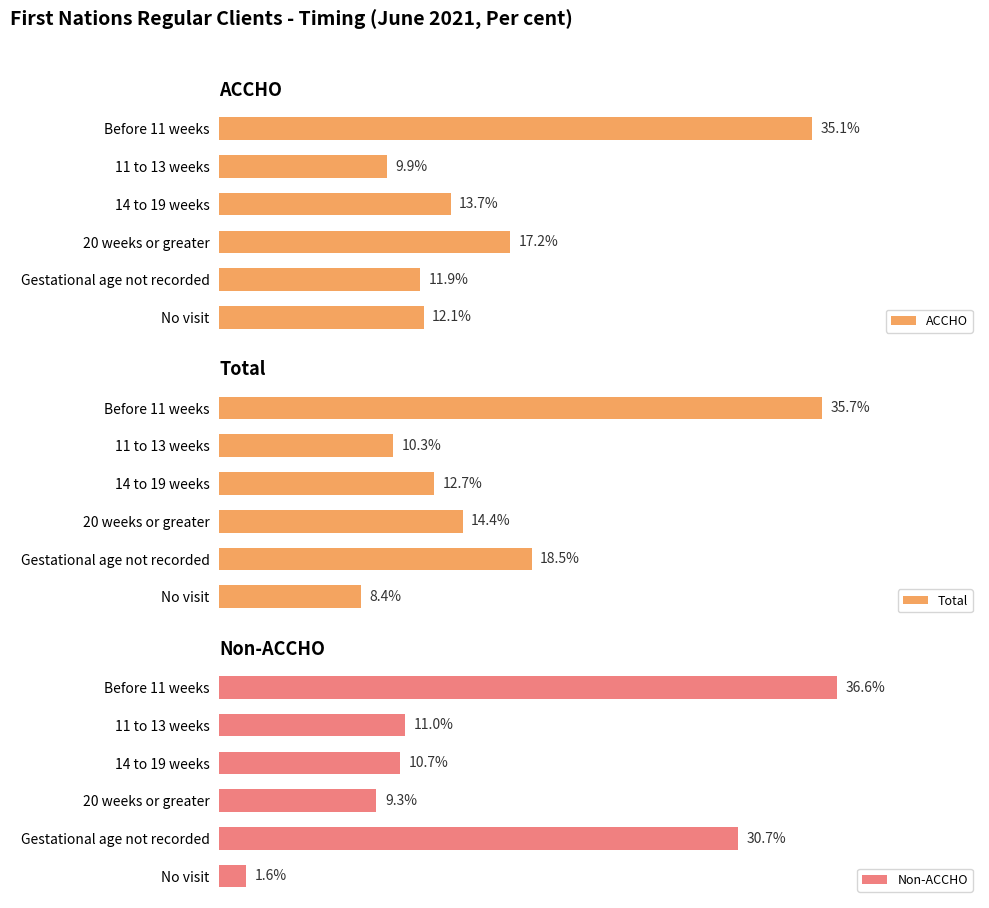

List the labels in order of ACCHO value, smallest first.

11 to 13 weeks, Gestational age not recorded, No visit, 14 to 19 weeks, 20 weeks or greater, Before 11 weeks